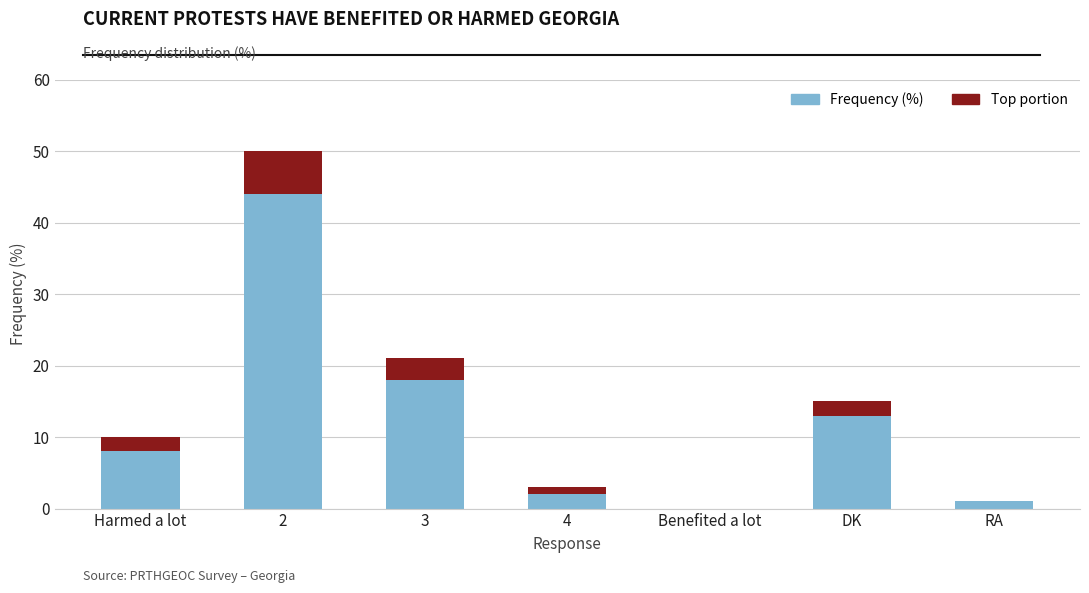

At which category is the sum across all series the highest?

2